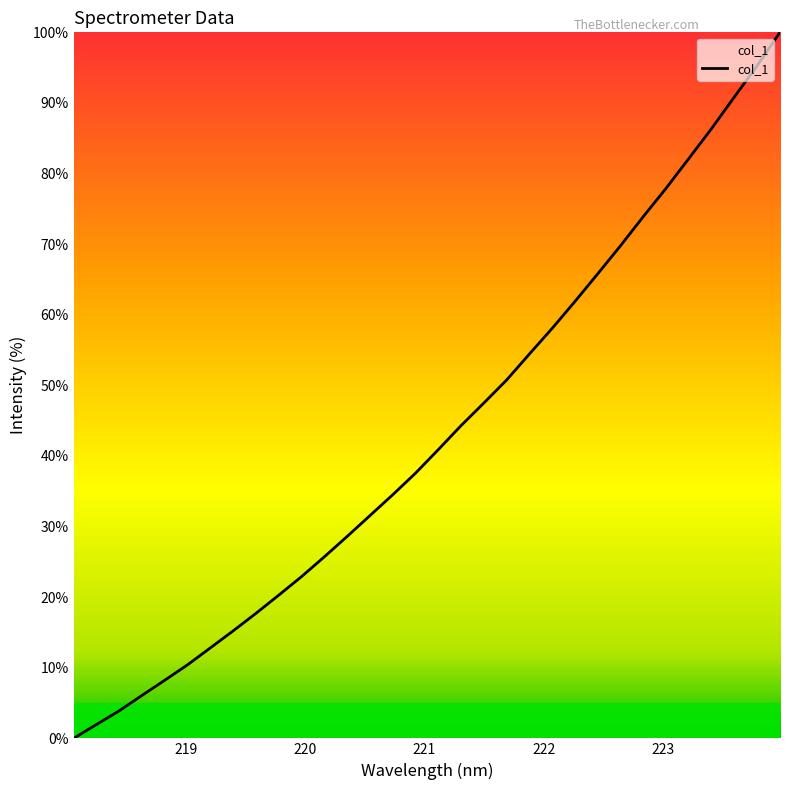

What is the greatest value displayed?

100.0